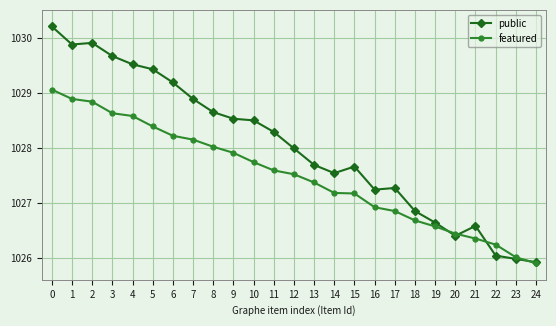

Which series changed the most between 0 and 2?

public